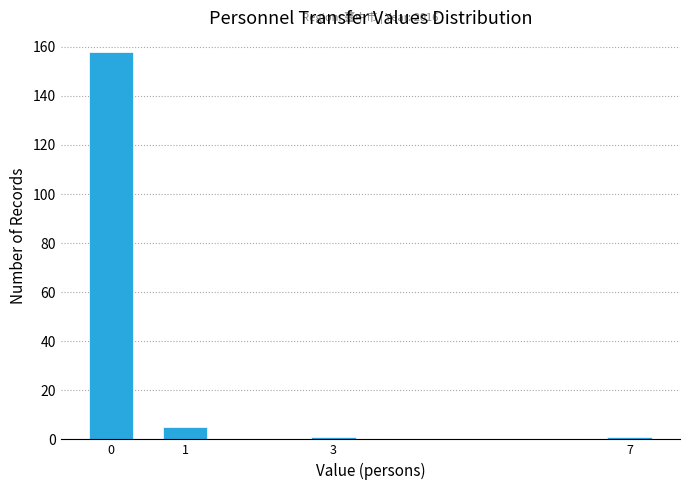

Reading left to right, list all the values displayed in this chart.

0=158	1=5	3=1	7=1